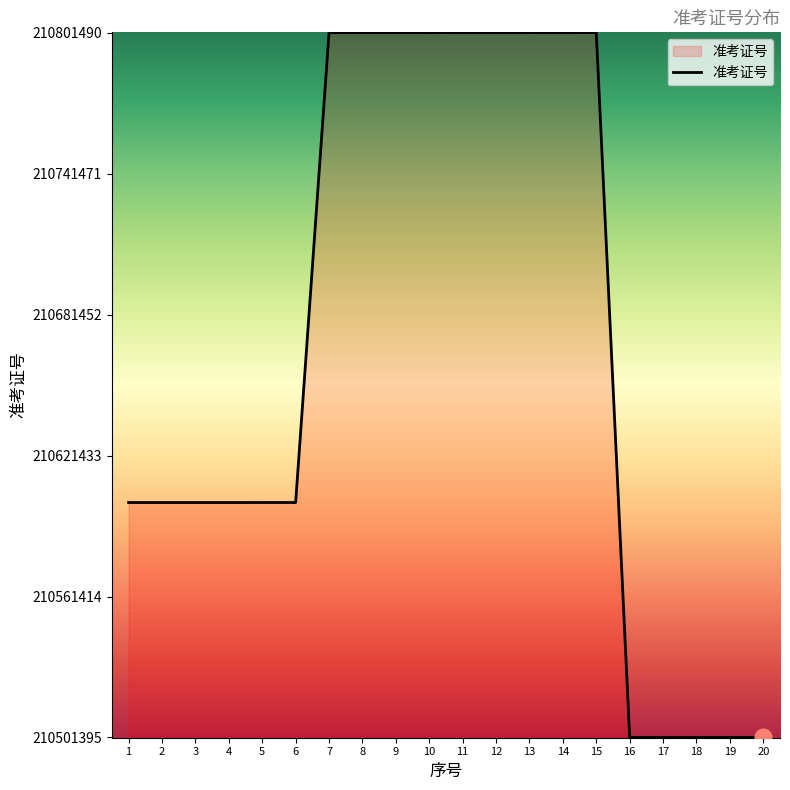

What is the ratio of the value at 13 to the value at 9?

1.0